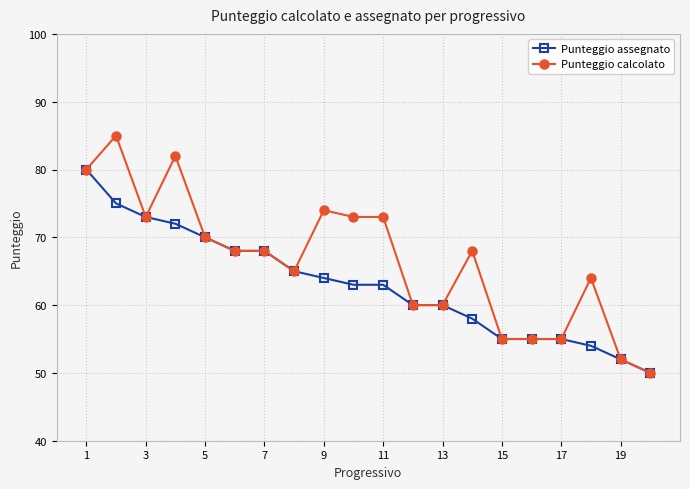

What is the value of the Punteggio calcolato point at the 18th from the left?

64